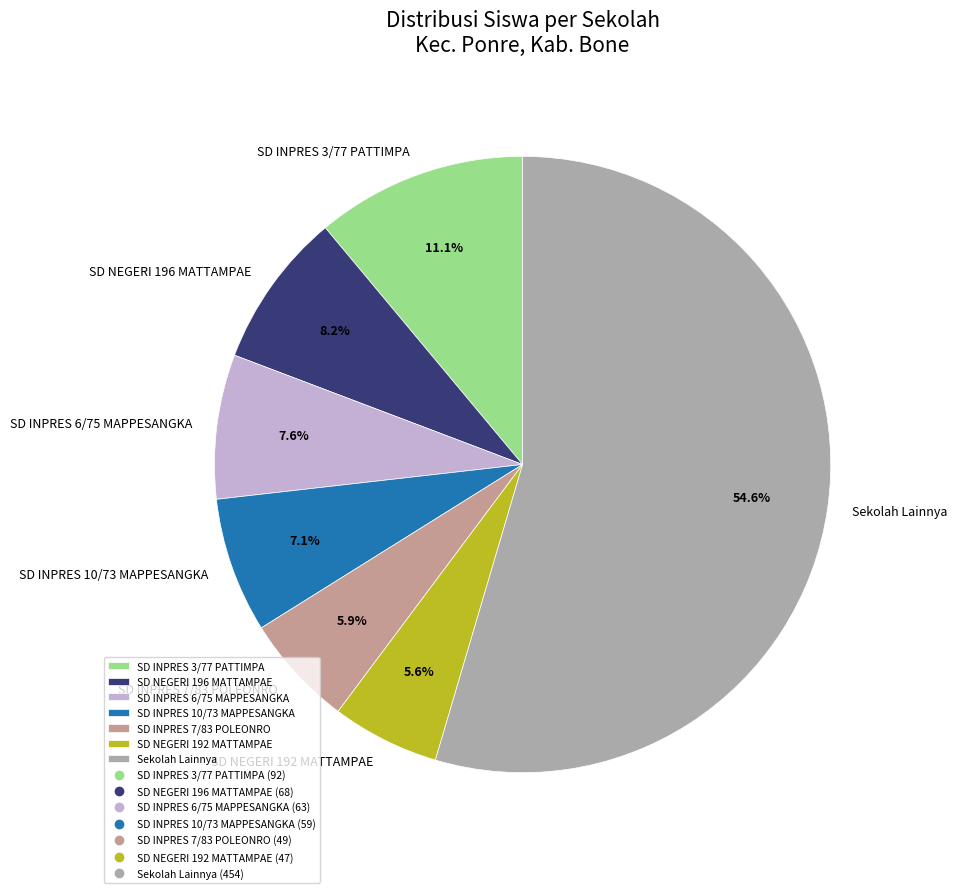

Which has a higher value, SD INPRES 10/73 MAPPESANGKA or SD NEGERI 192 MATTAMPAE?

SD INPRES 10/73 MAPPESANGKA